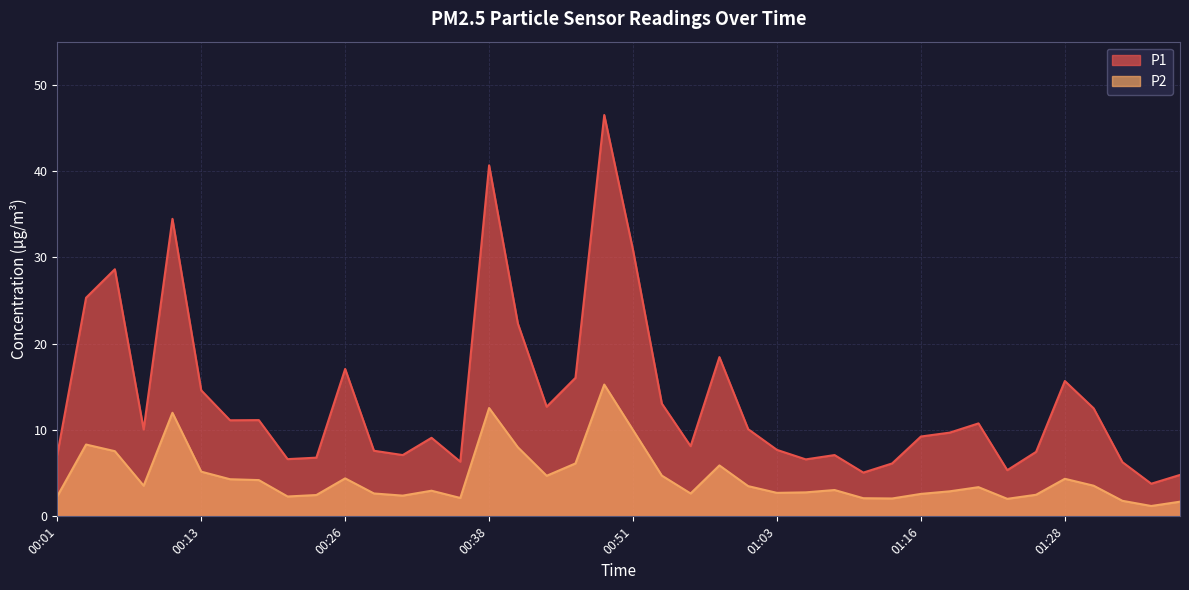

True or false: P2 and P1 cross at least once.

False